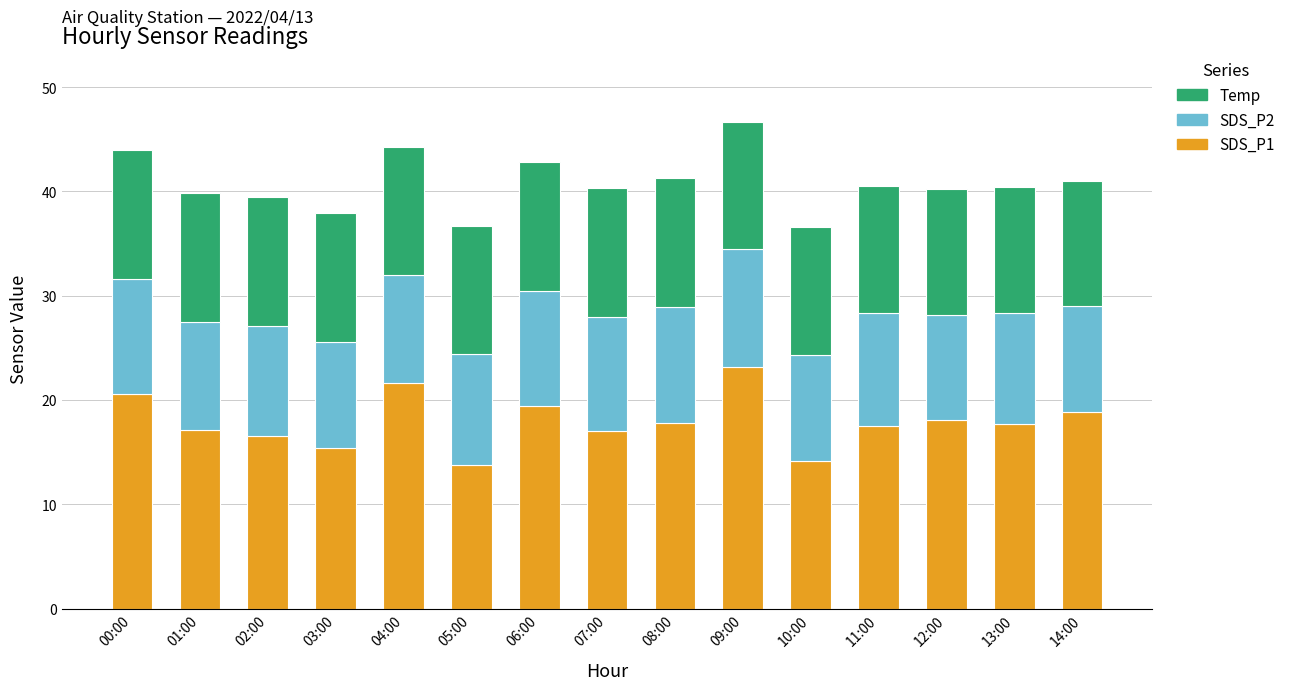

What are all the series names shown in the legend?

Temp, SDS_P2, SDS_P1